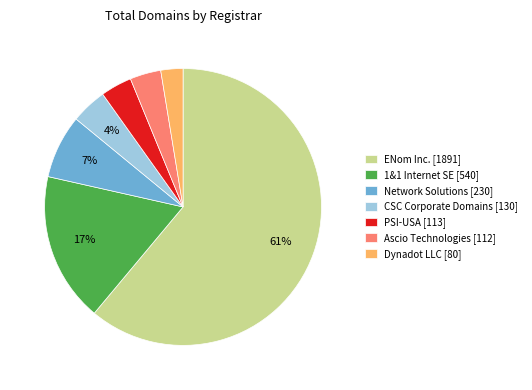

How many segments does this pie chart have?

7